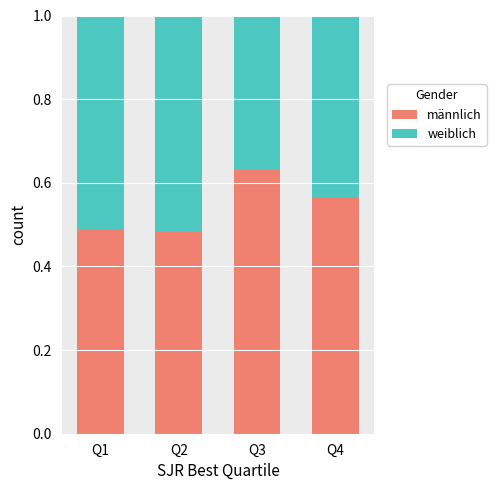

The männlich series shows 0.7 at Q1. True or false?

False